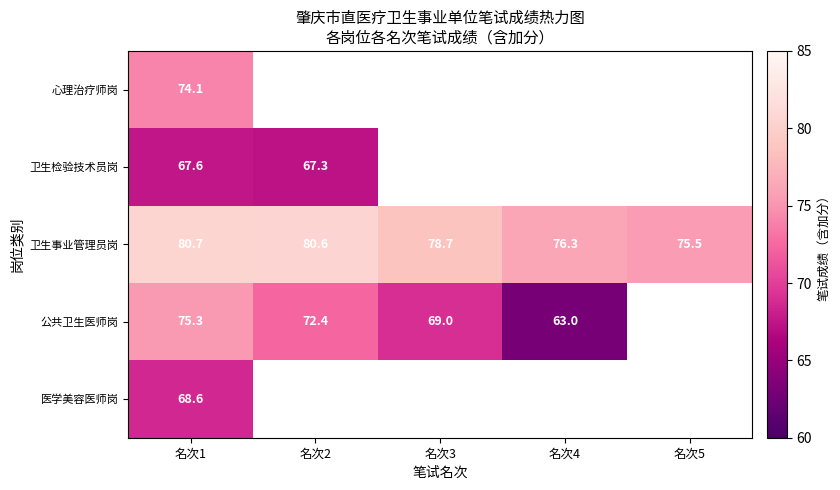

What is the average value of the 卫生事业管理员岗 series?

78.4